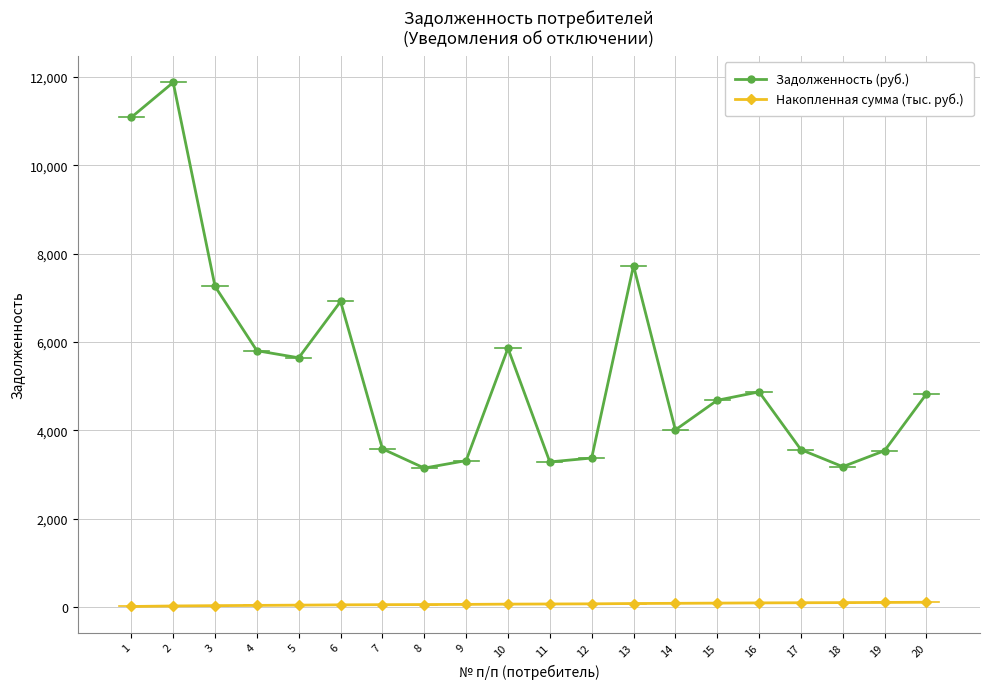

Between 1 and 15, which series saw the biggest shift?

Задолженность (руб.)